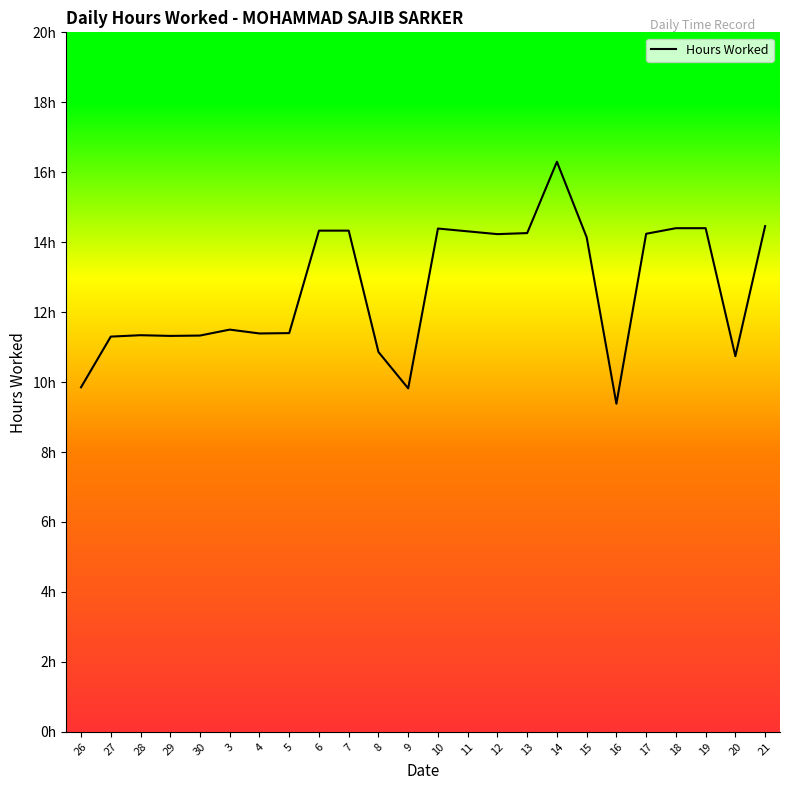

How many points are lower than both their immediate neighbors (excluding endpoints)?

6